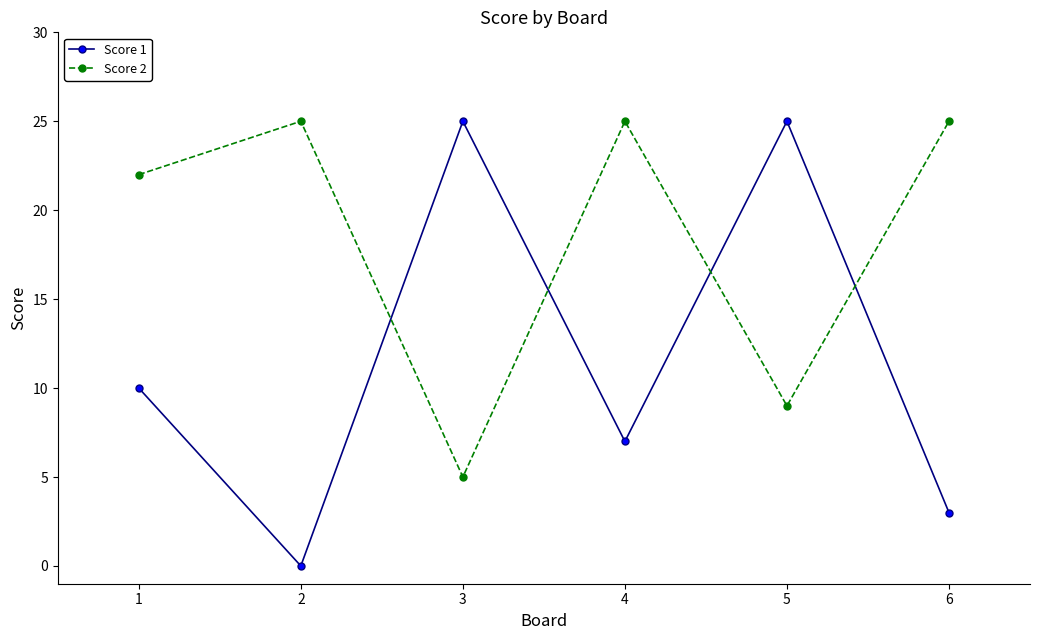

What is the value of the Score 1 point at the 6th from the left?

3